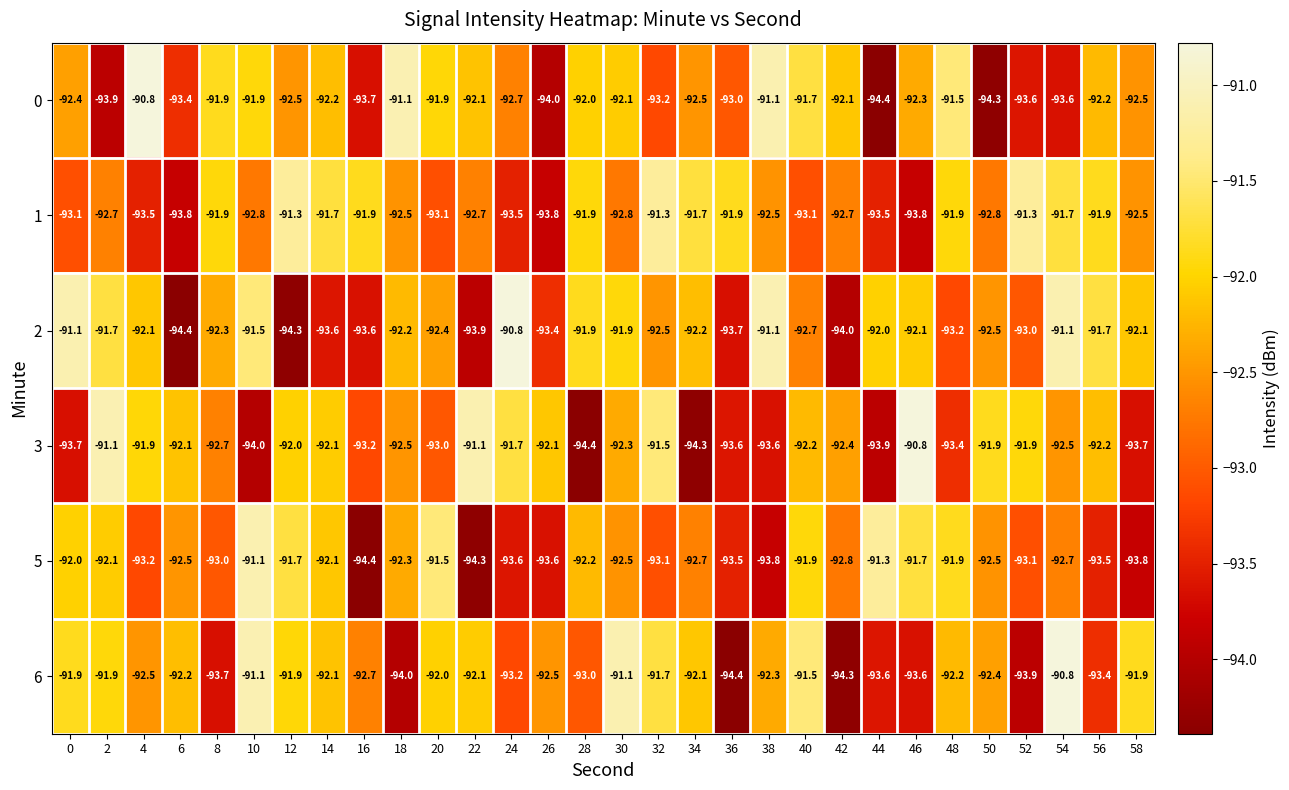

Is it true that 1 equals -51.1 at 10?

False